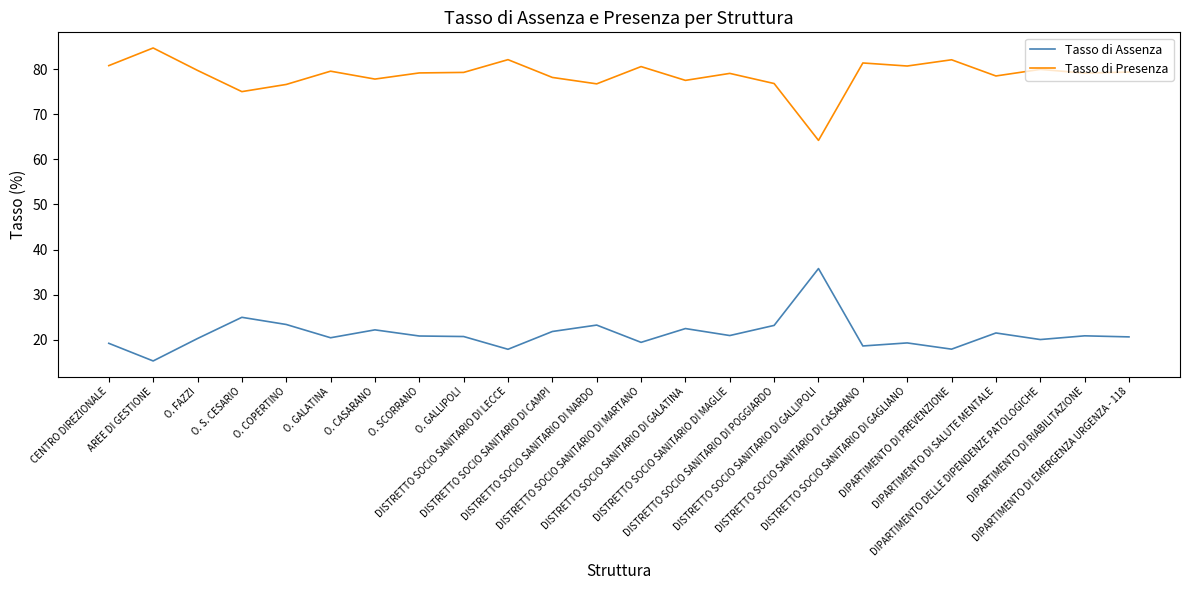

Rank the series by their average value, from lowest to highest.

Tasso di Assenza, Tasso di Presenza